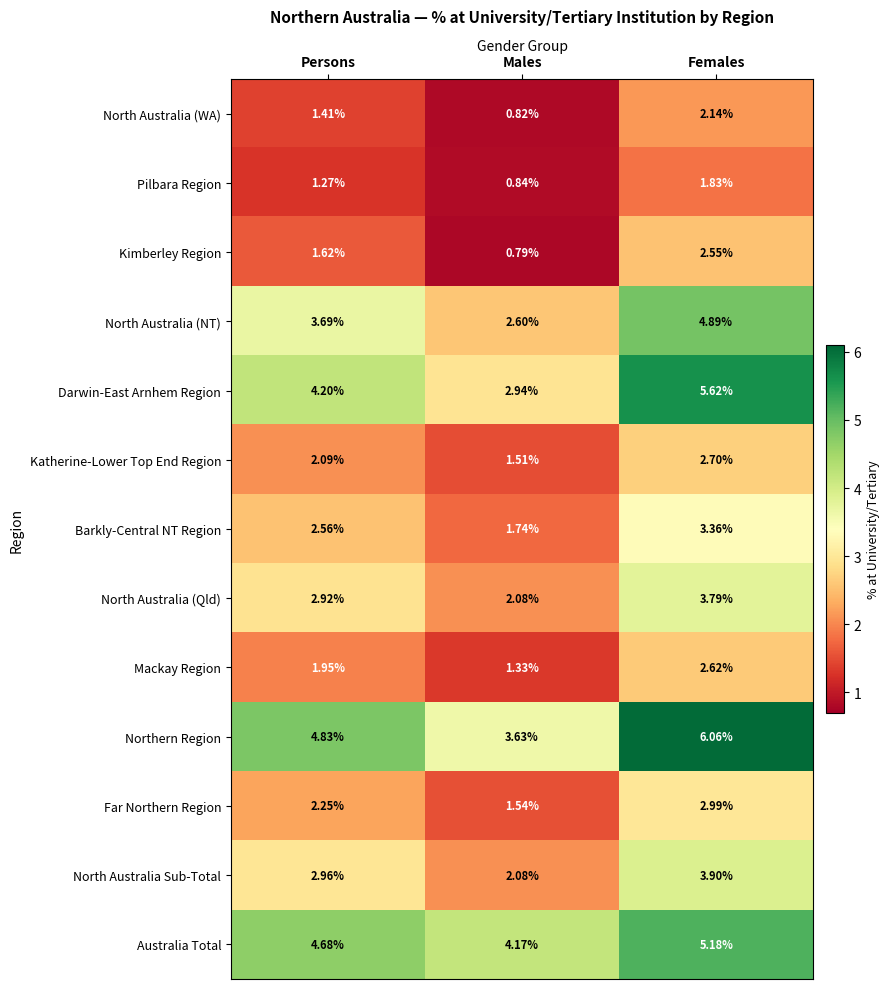

At which category does the chart reach its peak across all series?

Females